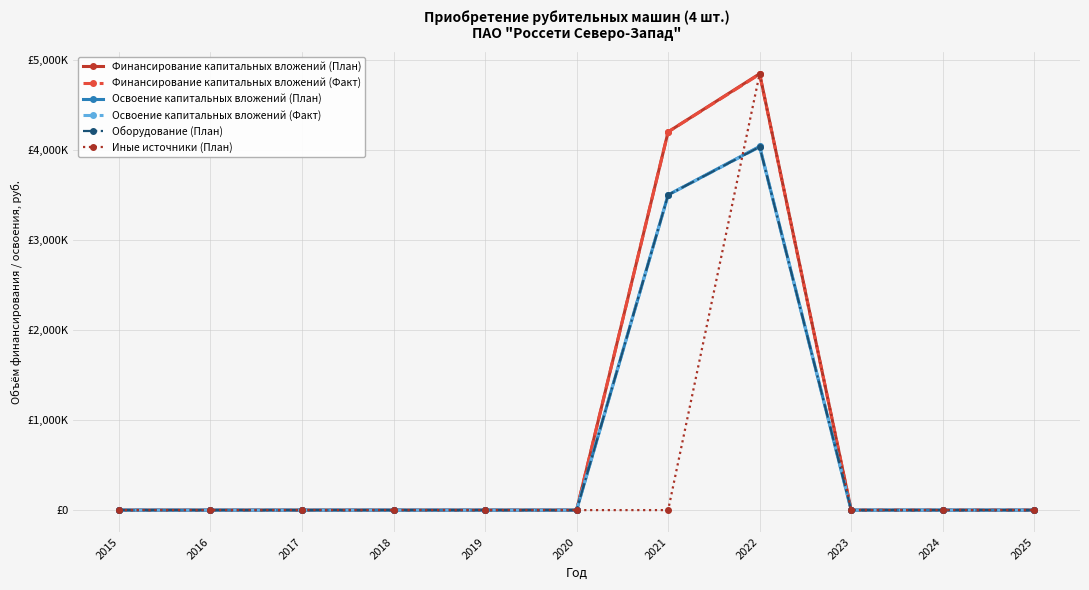

Is it true that Освоение капитальных вложений (Факт) equals -1211692 at 2017?

False